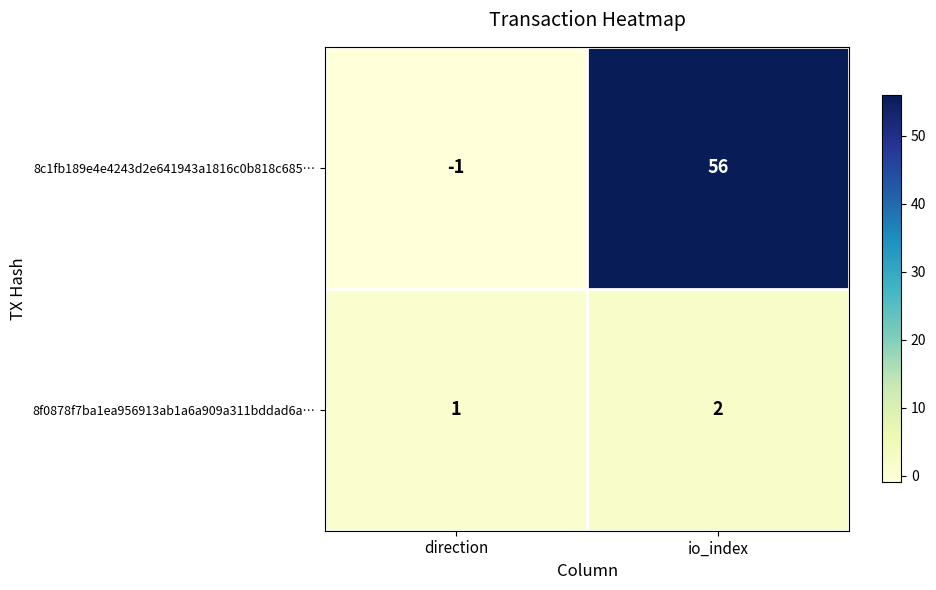

Where is 8f0878f7ba1ea956913ab1a6a909a311bddad6a… nearest to the value 1?

direction